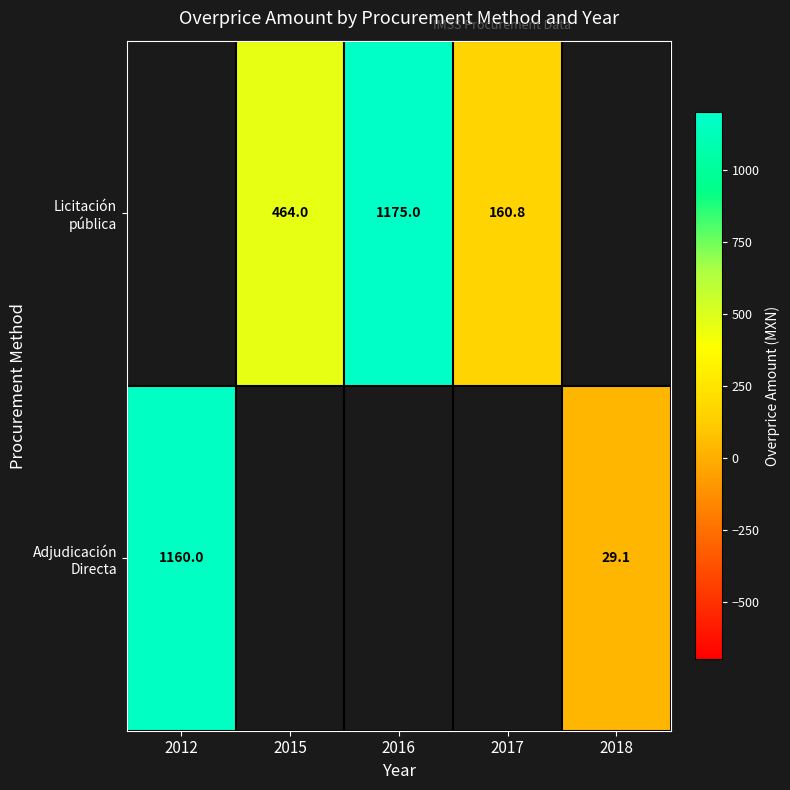

Which series has the widest spread of values?

Adjudicación Directa